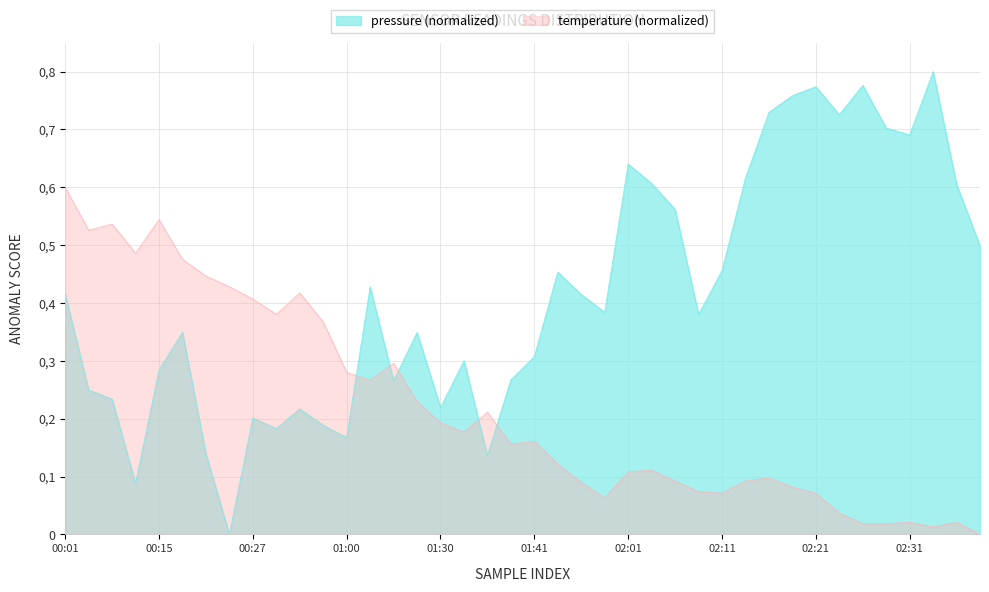

What are all the series names shown in the legend?

pressure (normalized), temperature (normalized)